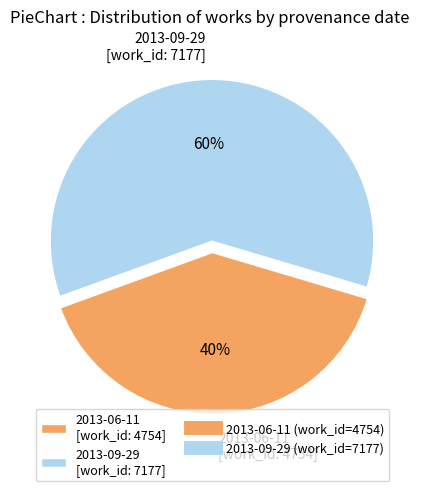

What is the largest slice in the pie chart?

2013-09-29